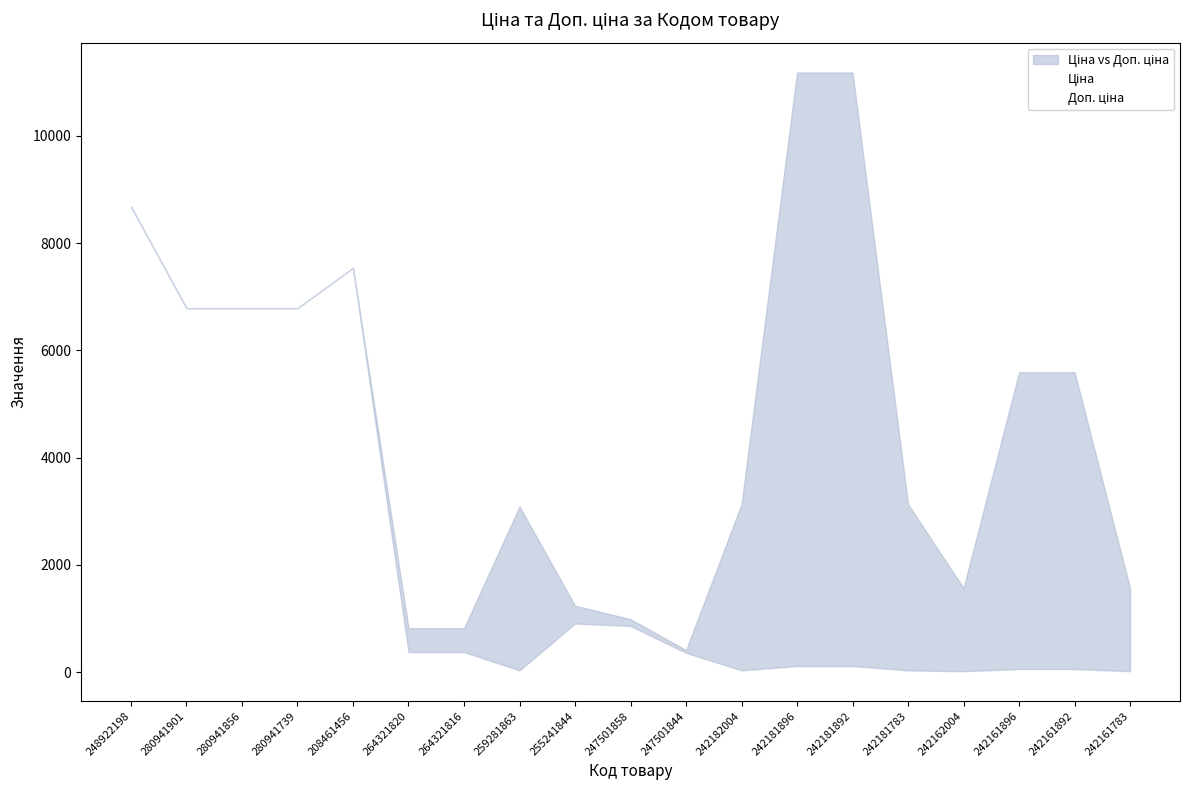

What is the label of the 13th point from the right?

264321816